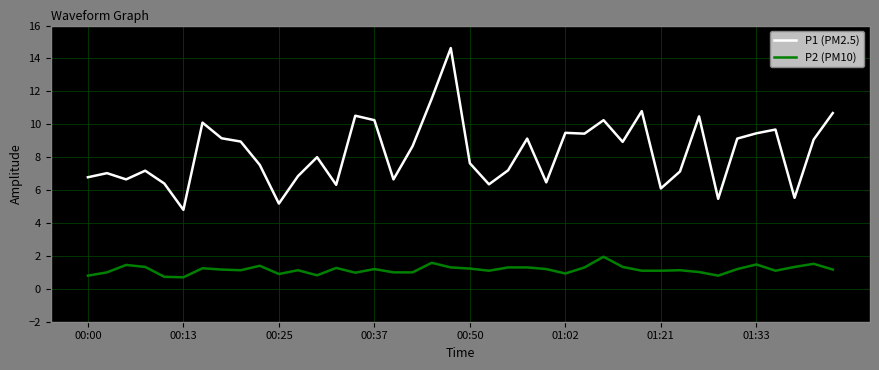

Which series has the largest range (max minus min)?

P1 (PM2.5)